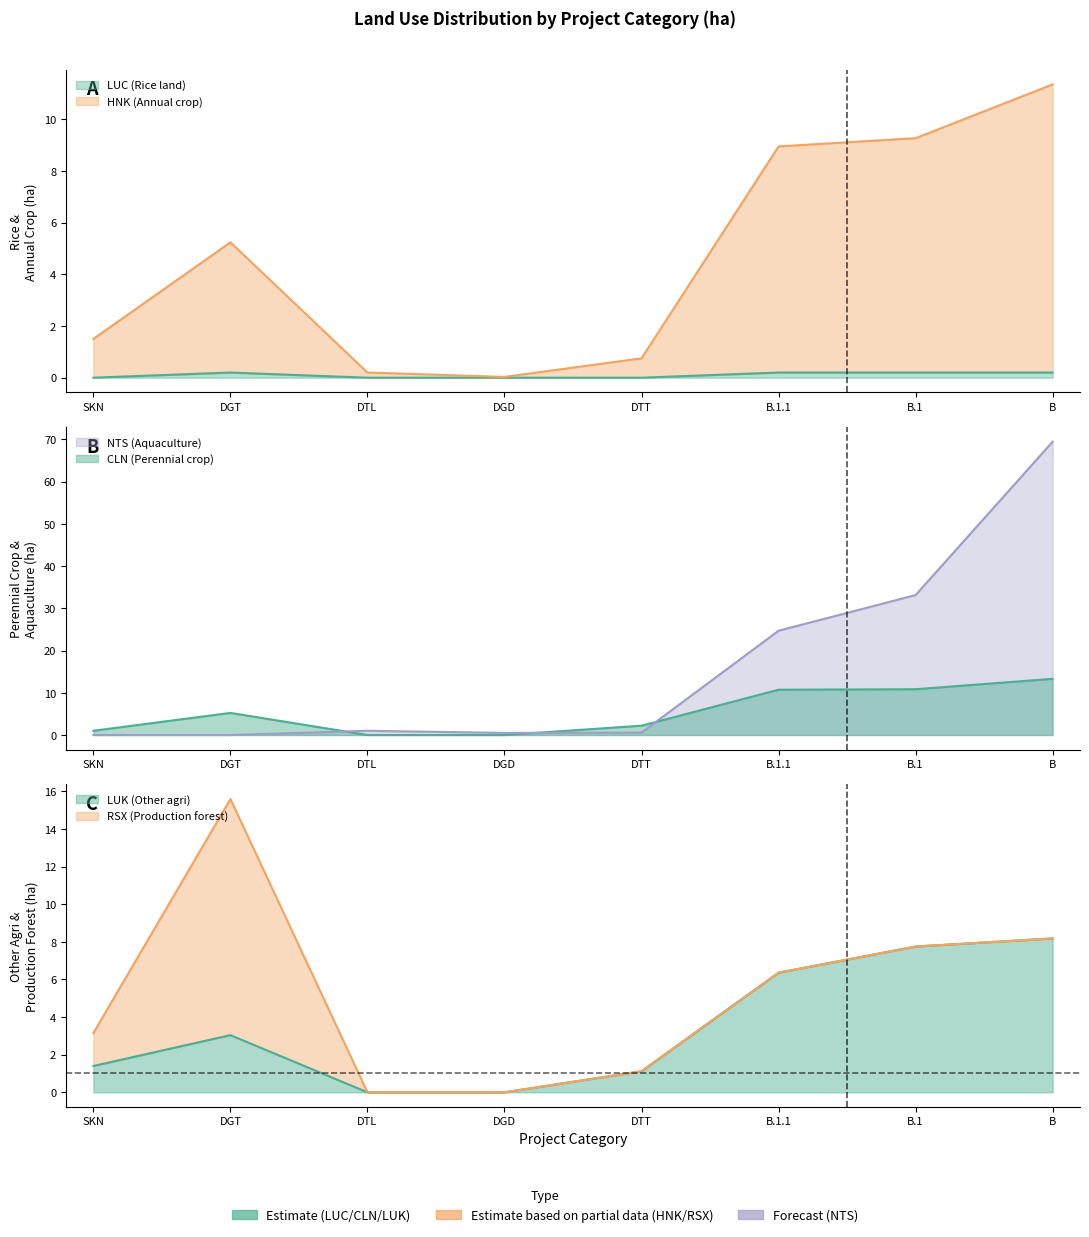

True or false: CLN (Perennial crop) and LUK (Other agri) intersect in this chart.

True